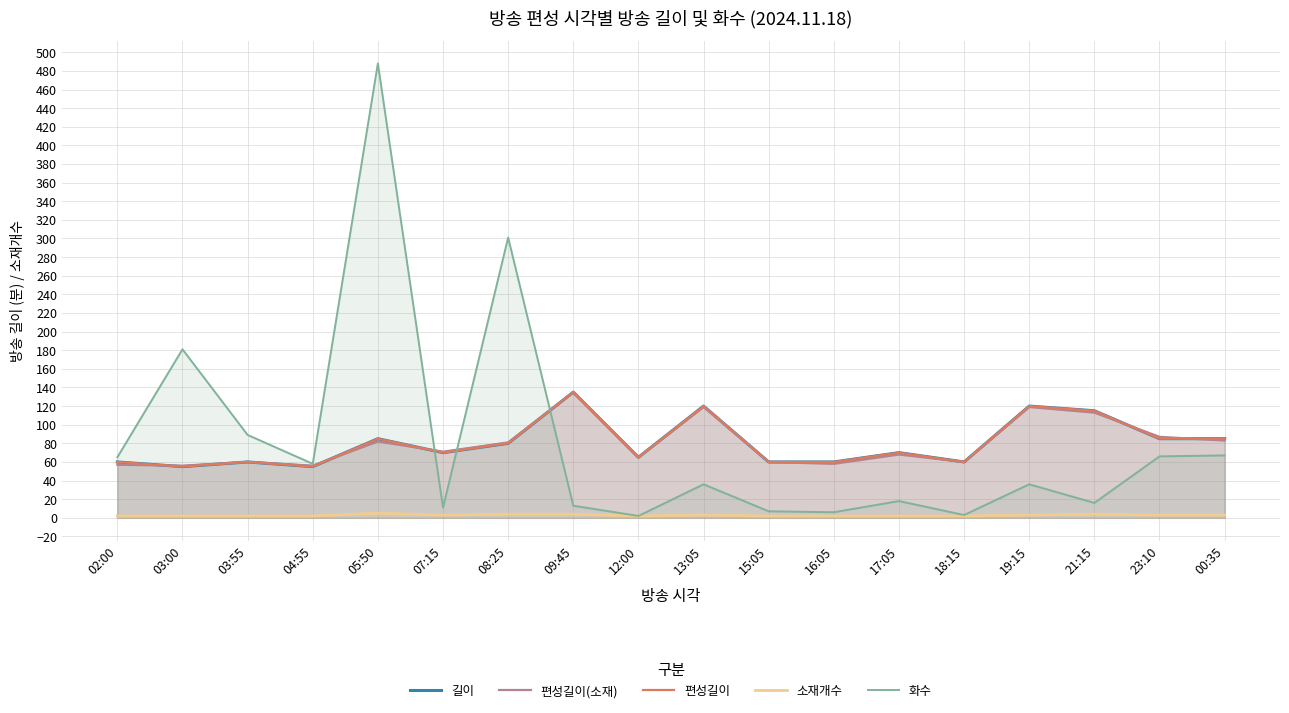

How many lines are shown in the chart?

5